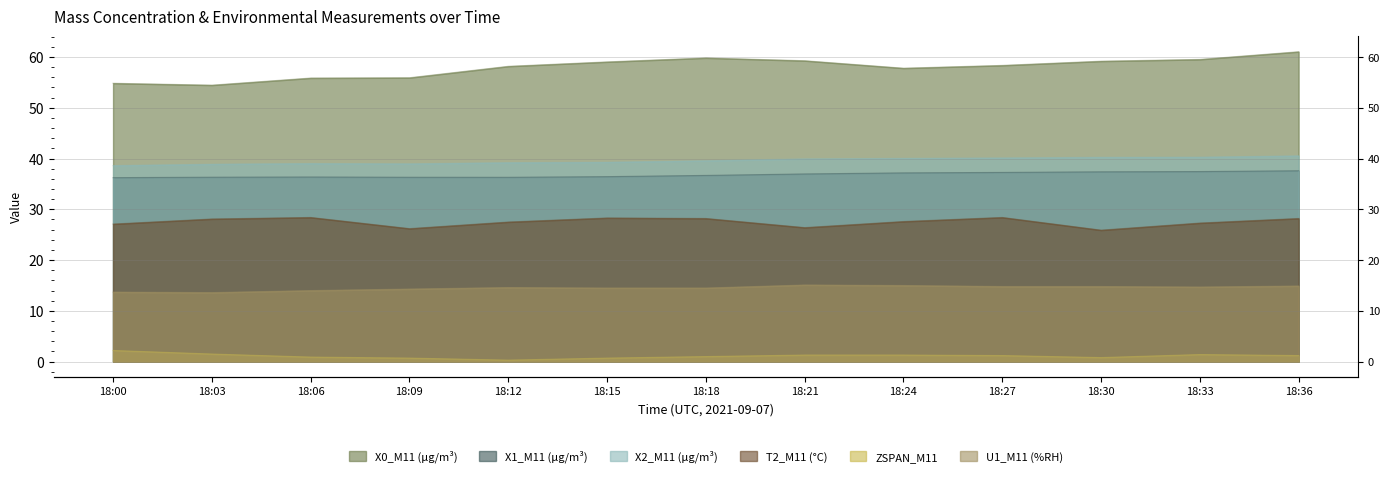

What is the value of the X2_M11 (μg/m³) point at the 12th from the left?

40.3